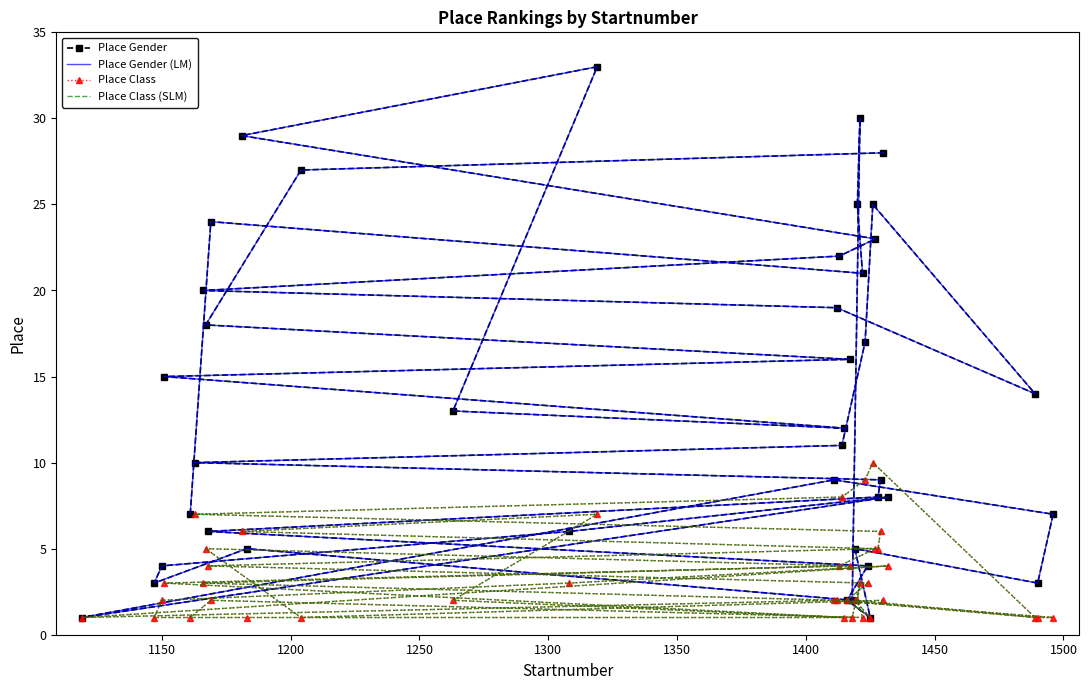

Which series has the largest total across all categories?

Place Gender